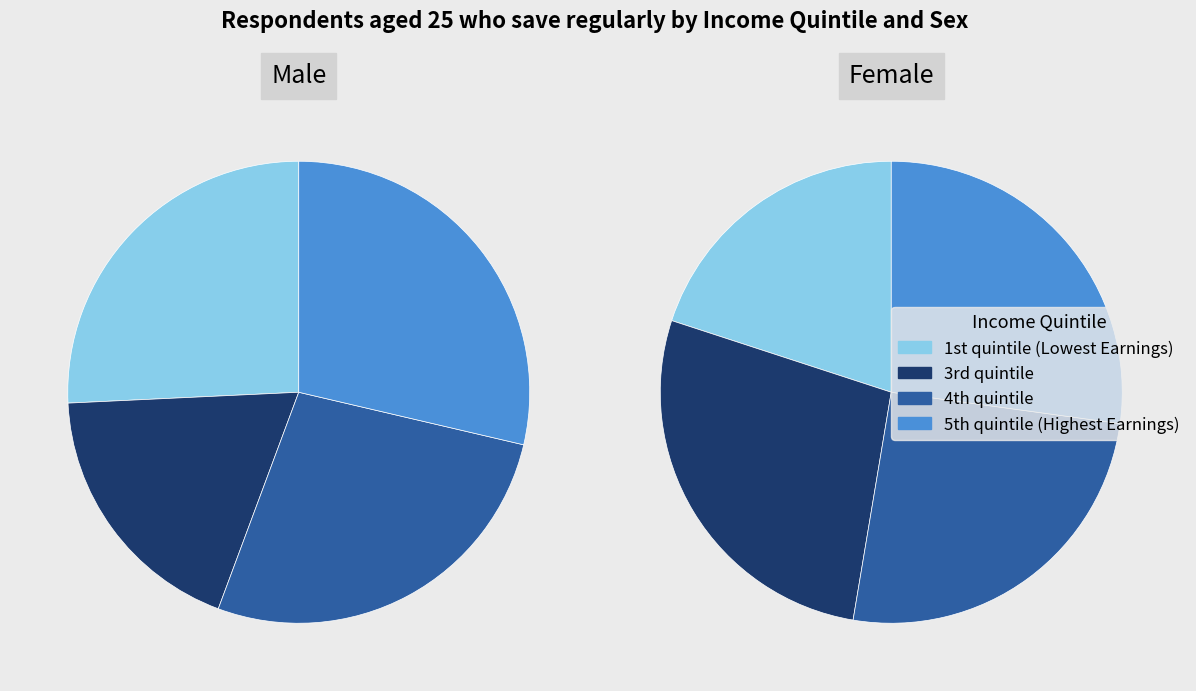

What is the largest slice in the pie chart?

5th quintile (Highest Earnings)